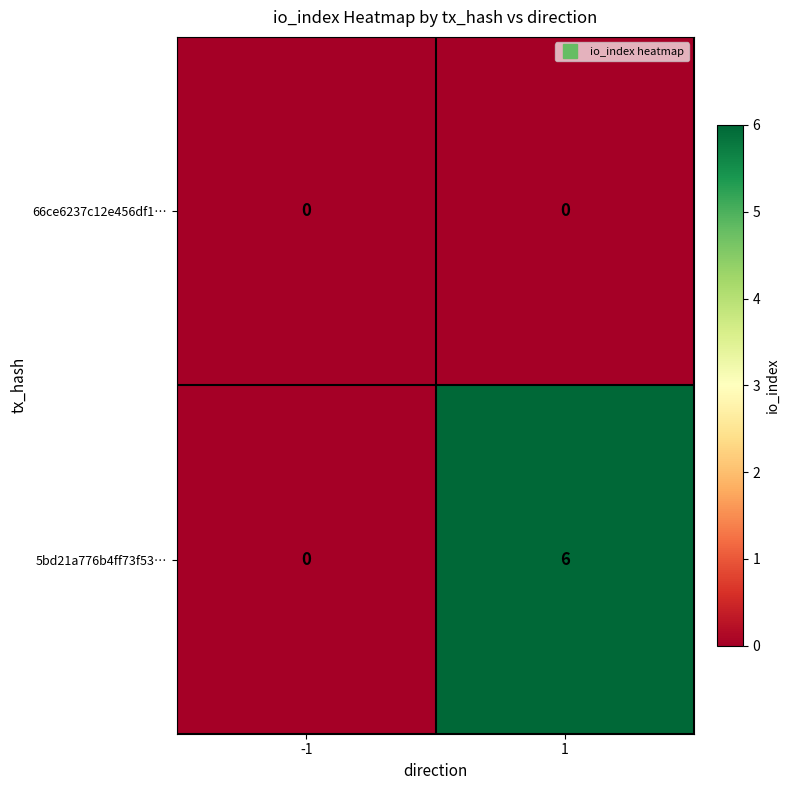

True or false: 66ce6237c12e456df1… has a value of 0 at 1.

True